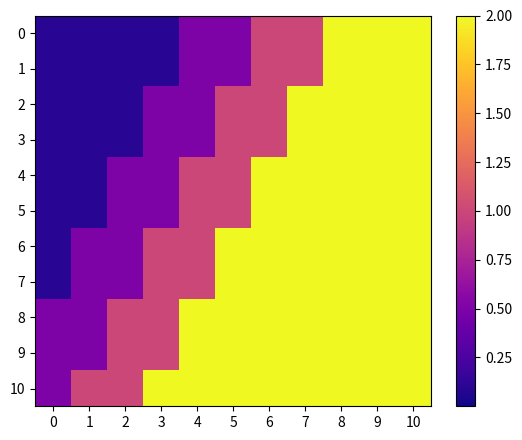

Which series changed the most between 1 and 5?

6